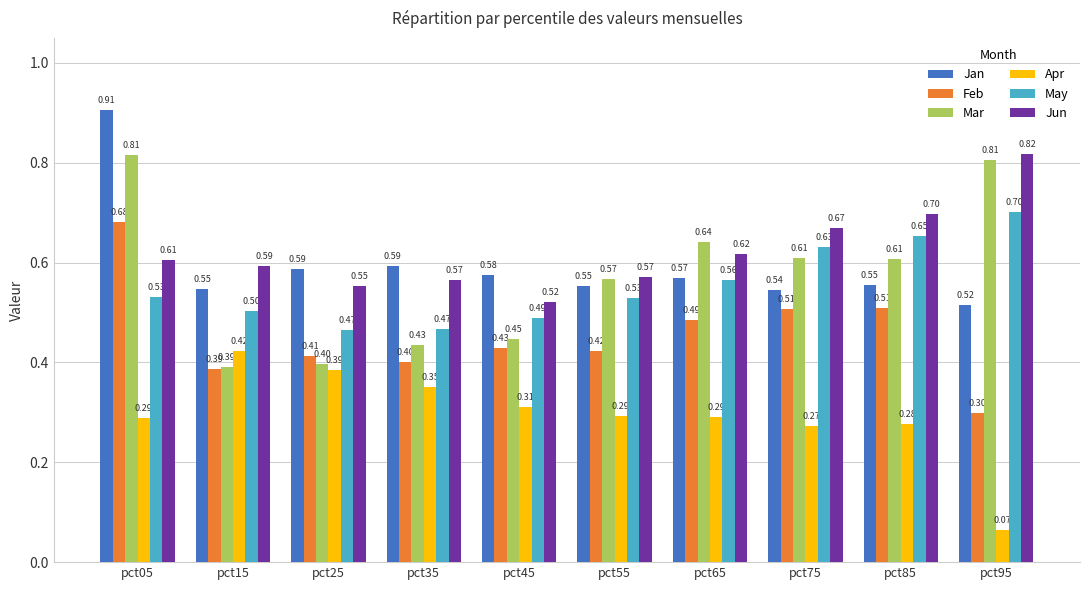

At pct65, list the series in order from smallest to largest.

Apr, Feb, May, Jan, Jun, Mar